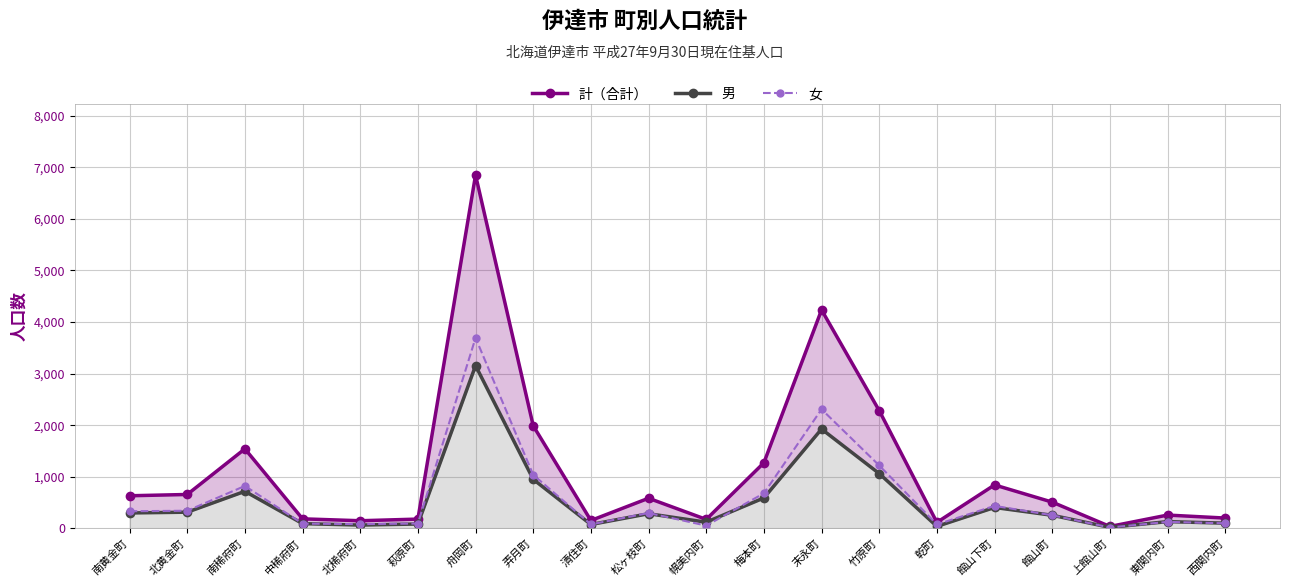

What is the average value of the 男 series?

535